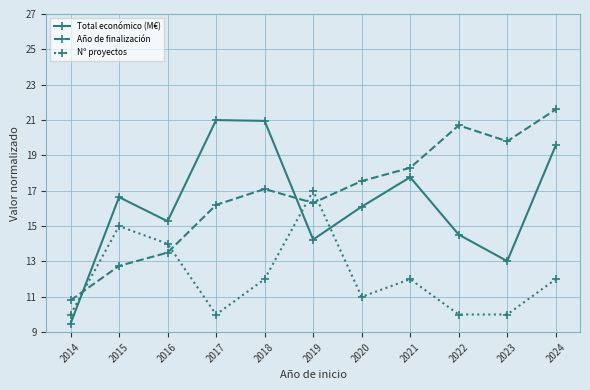

Which series has the largest total across all categories?

Año de finalización